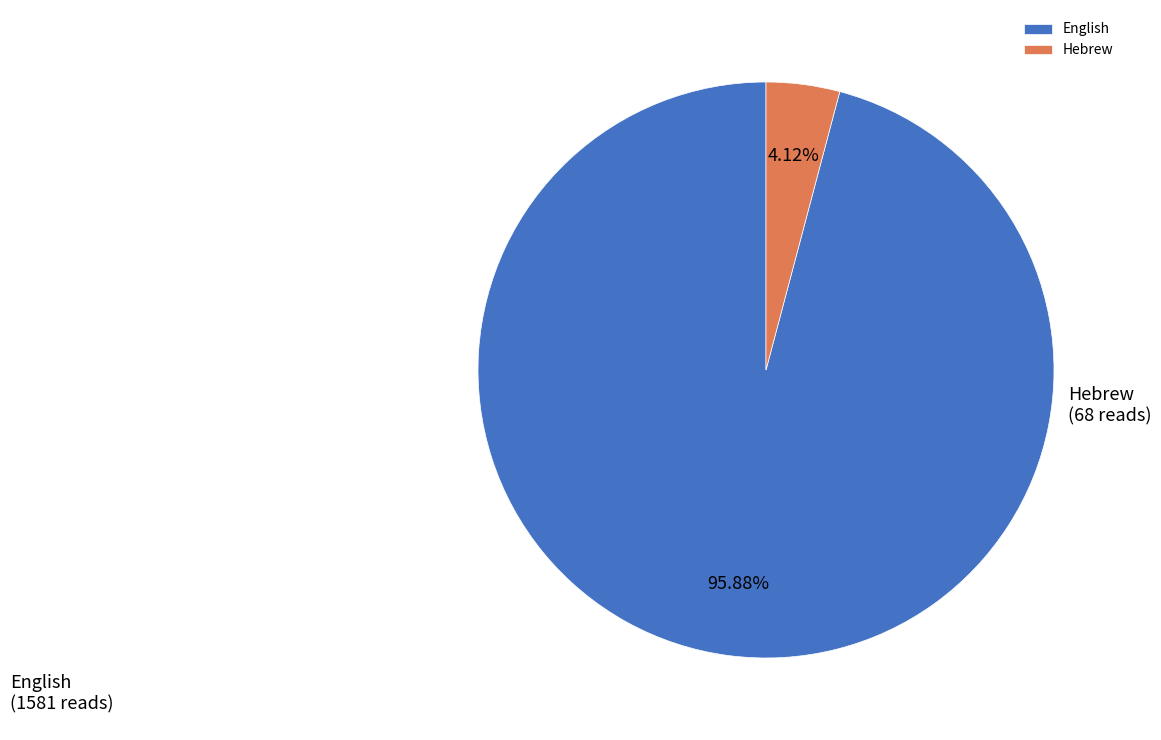

What percentage is NOT represented by English?

4.1%